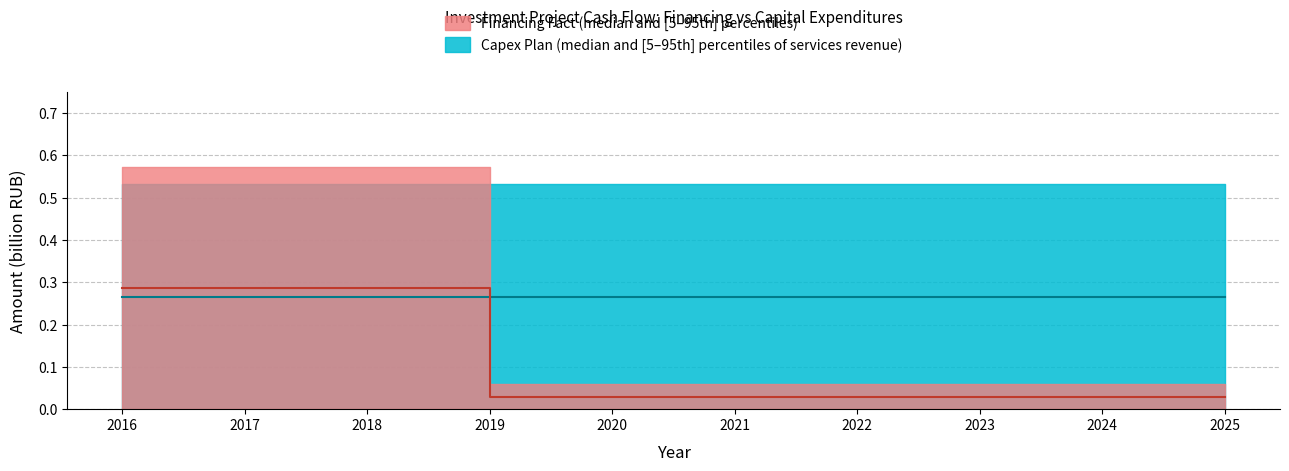

Rank the series by their average value, from lowest to highest.

Financing Fact median, Capex Plan median